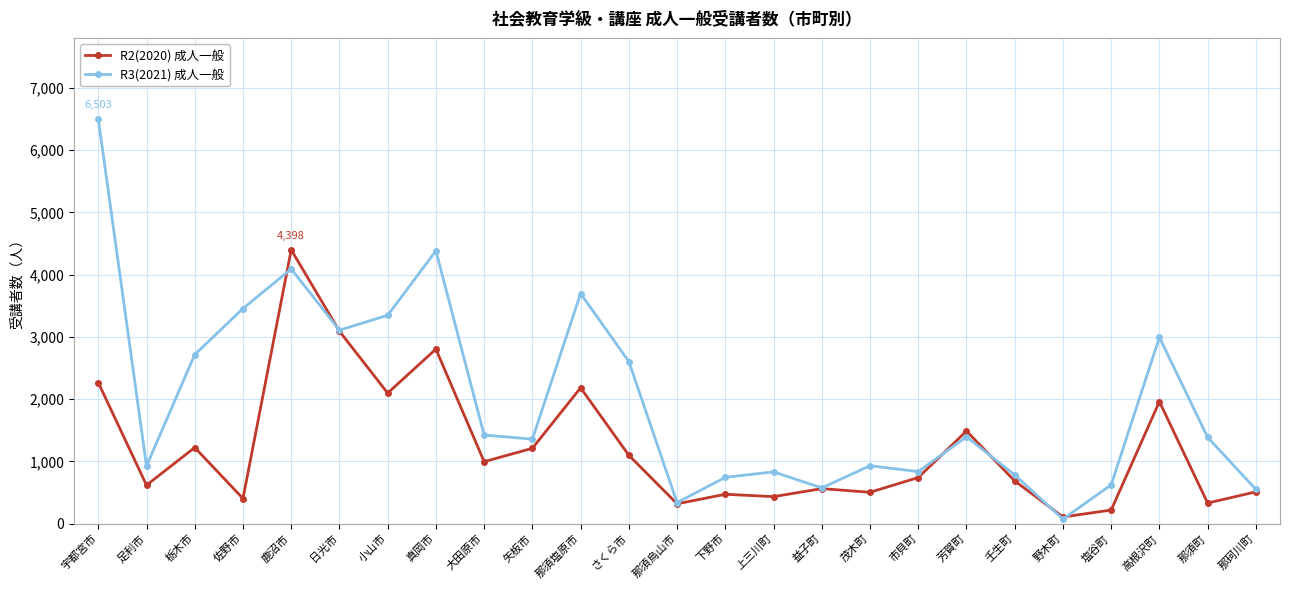

What is the maximum value shown in the chart?

6503